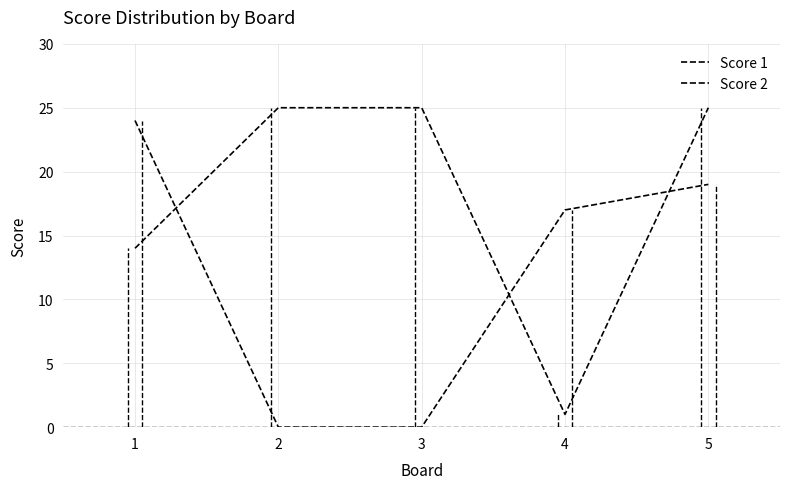

At which category is the sum across all series the highest?

5